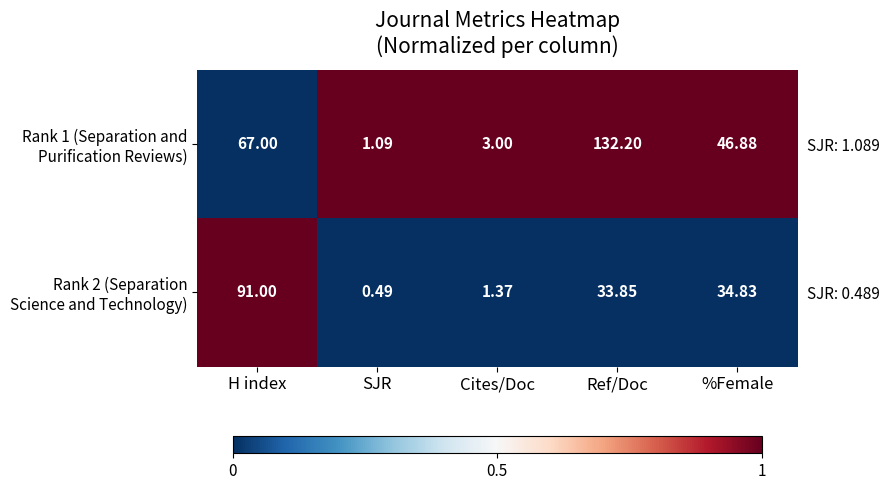

Rank the series by their maximum value, from highest to lowest.

Rank 1 (Separation and Purification Reviews), Rank 2 (Separation Science and Technology)